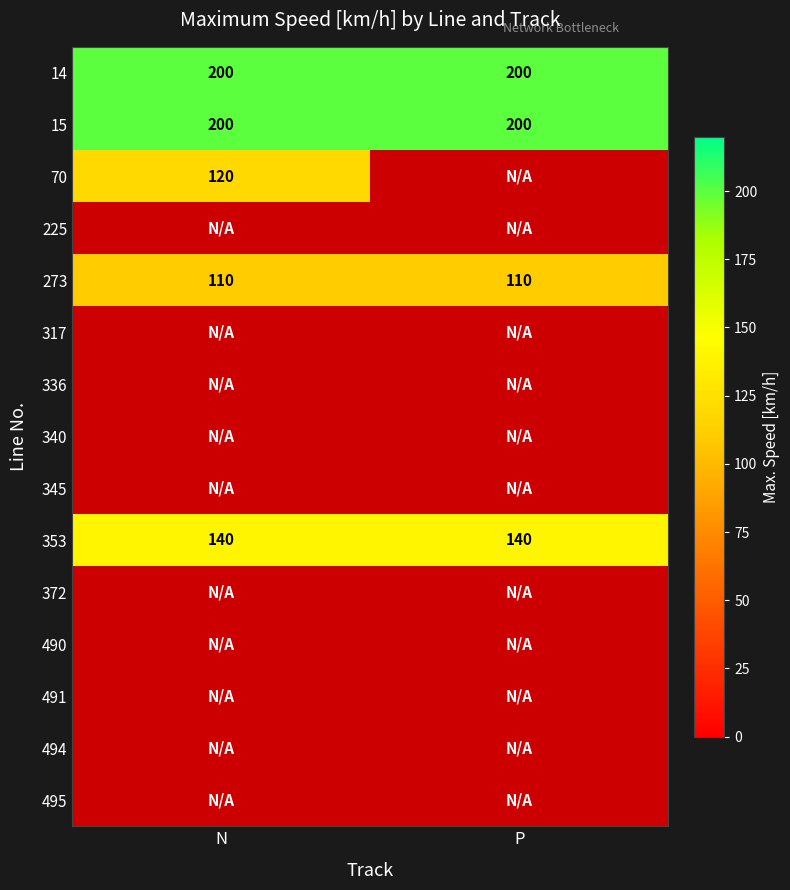

Is it true that 353 equals 140 at P?

True